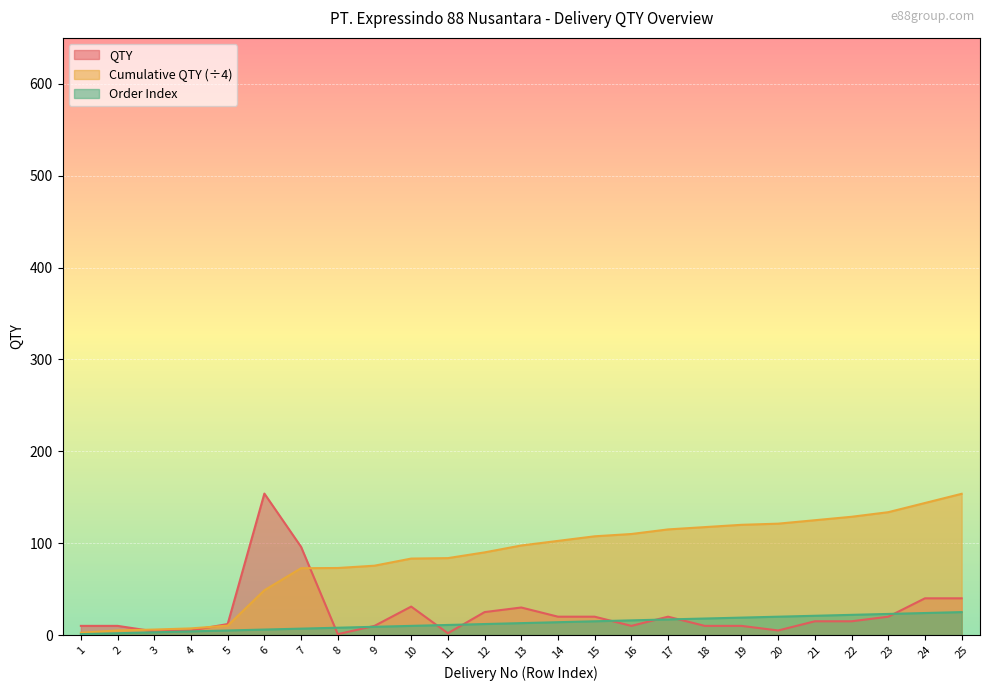

At how many categories does at least one series exceed 13?

20